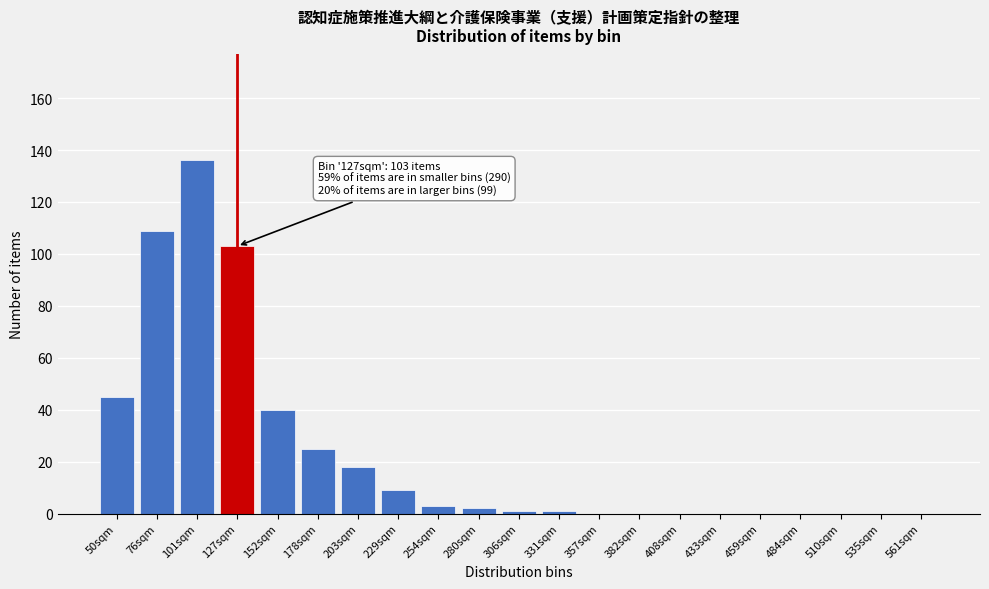

Reading right to left, what are all the values shown in this chart?

561sqm=0	535sqm=0	510sqm=0	484sqm=0	459sqm=0	433sqm=0	408sqm=0	382sqm=0	357sqm=0	331sqm=1	306sqm=1	280sqm=2	254sqm=3	229sqm=9	203sqm=18	178sqm=25	152sqm=40	127sqm=103	101sqm=136	76sqm=109	50sqm=45